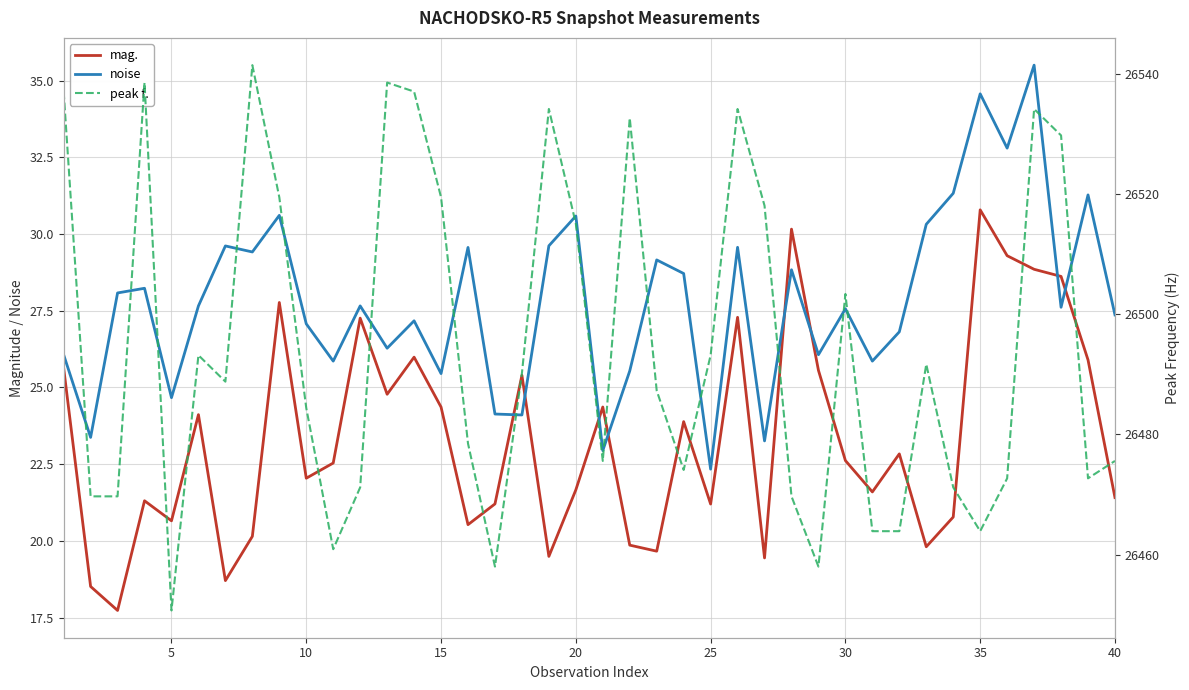

At which label is peak f. closest to 26496?

25